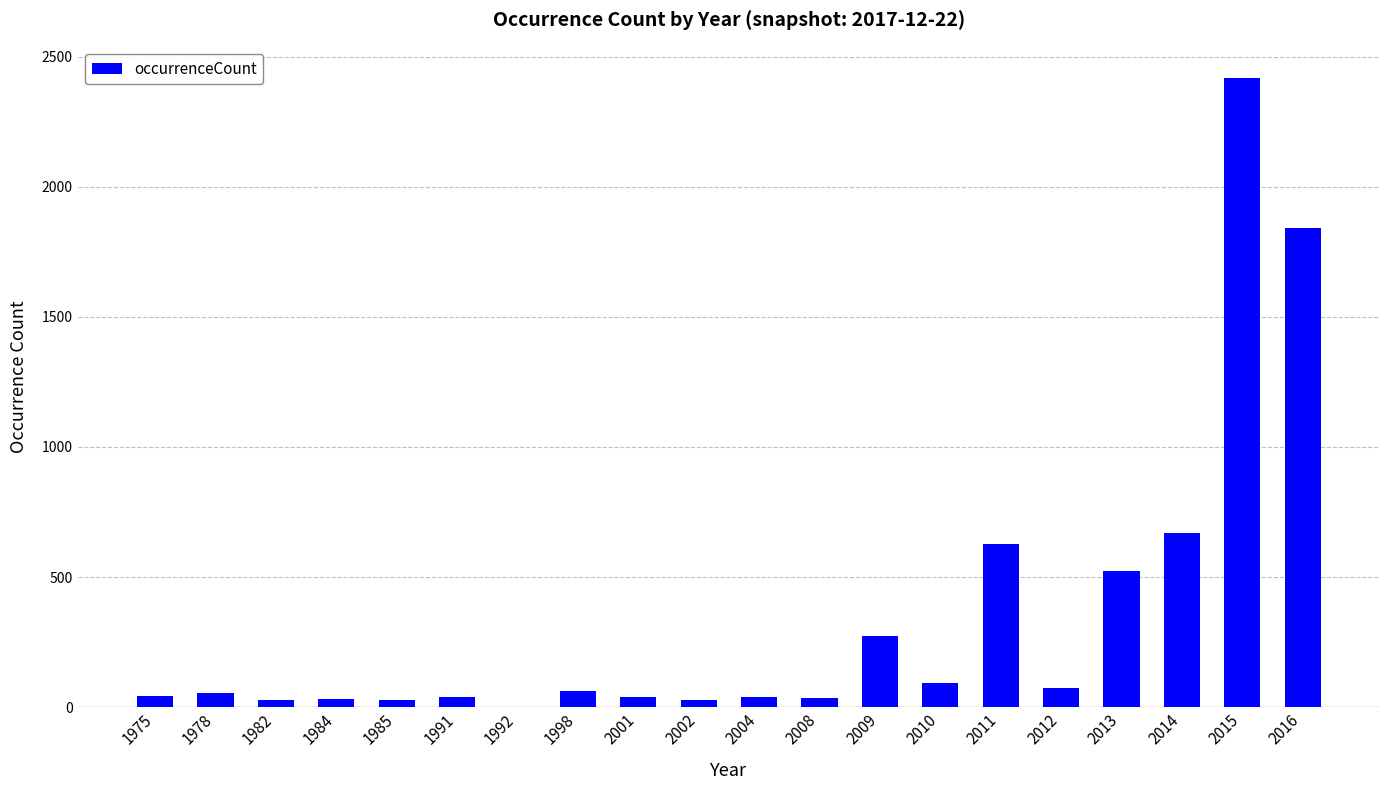

What is the sum of all values?

6945